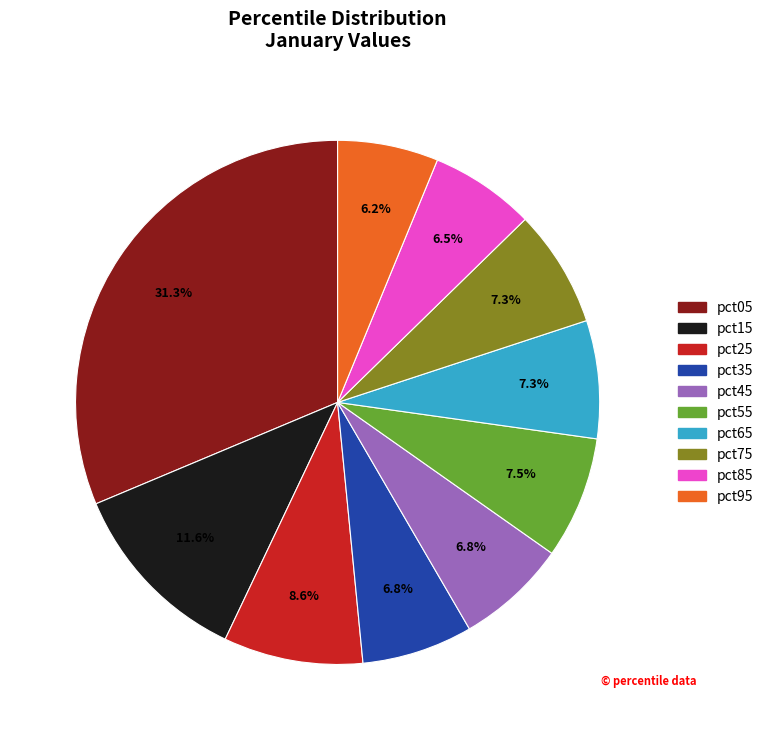

How many segments does this pie chart have?

10